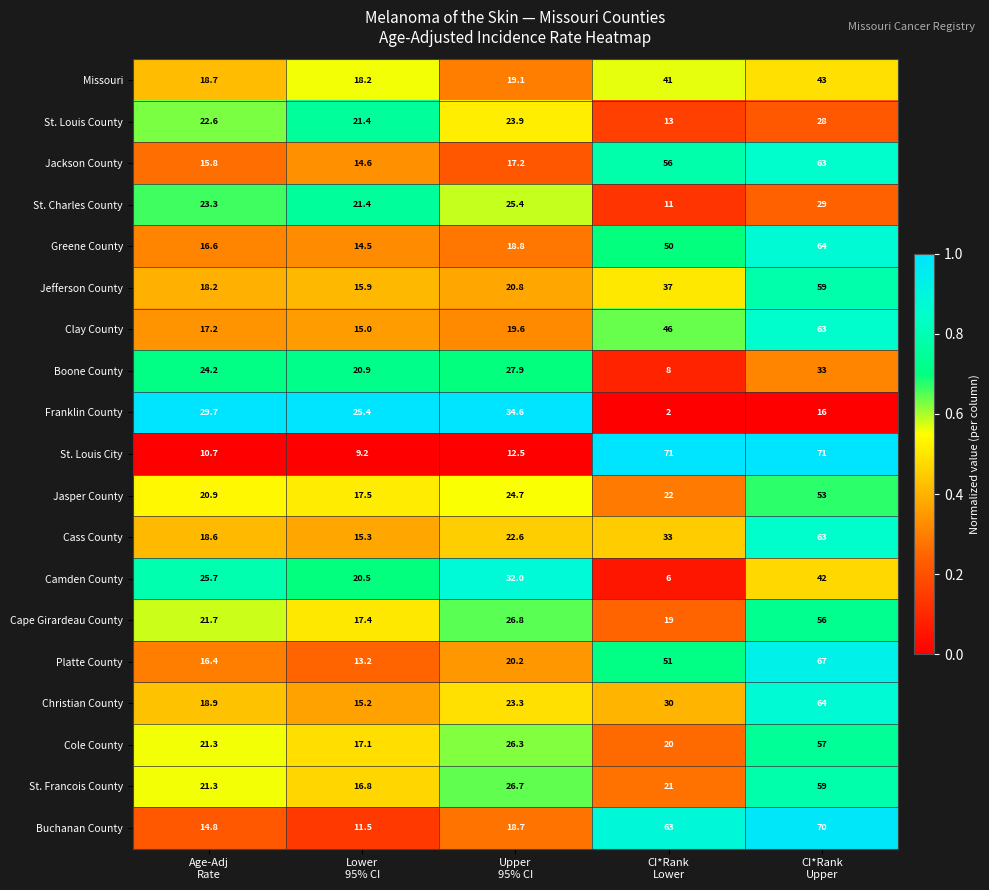

Which series has the largest total across all categories?

Buchanan County